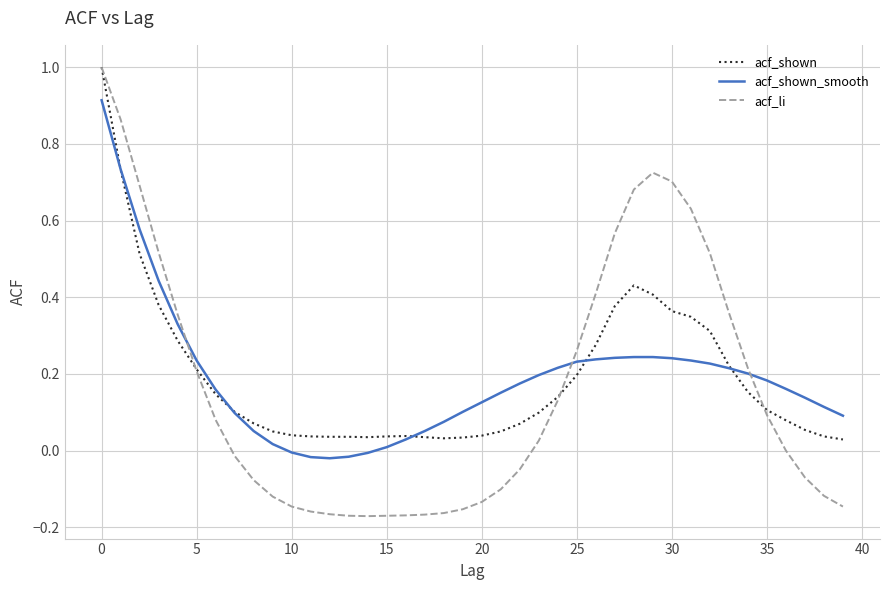

Which series has the largest range (max minus min)?

acf_li